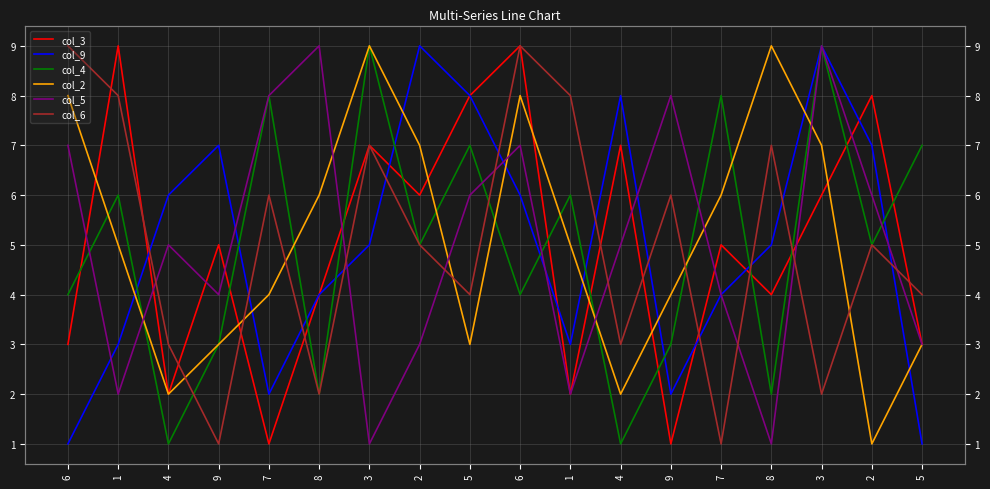

The value of col_9 at 5 is 1. True or false?

True